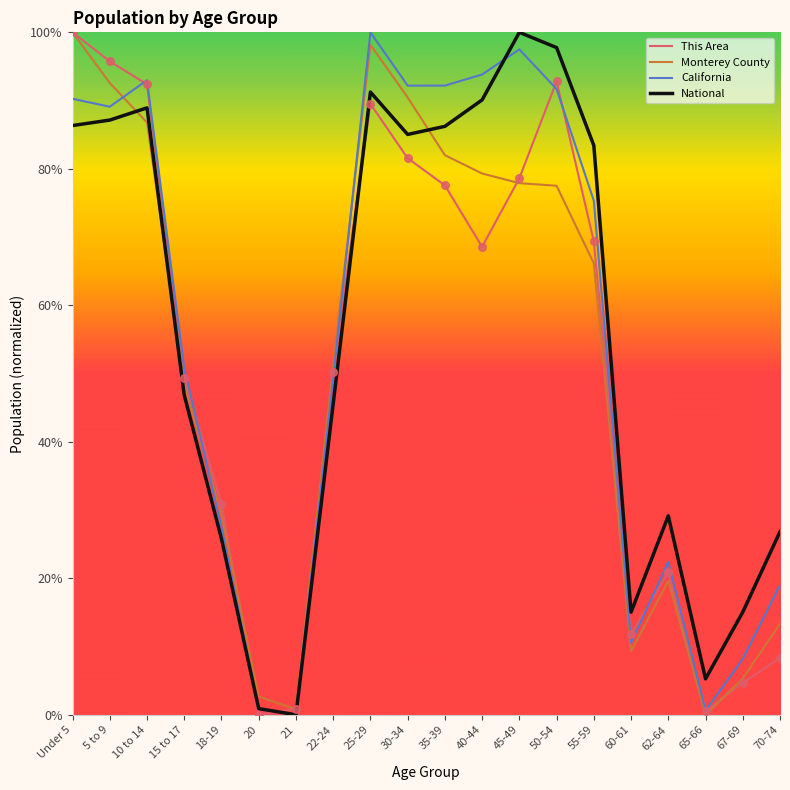

Is this an area chart (filled region under the line)?

No